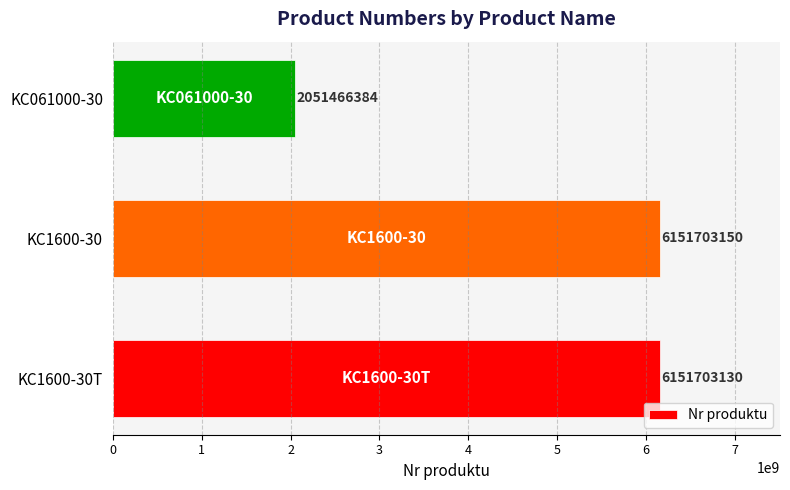

What is the ratio of the value at KC1600-30T to the value at KC061000-30?

3.0